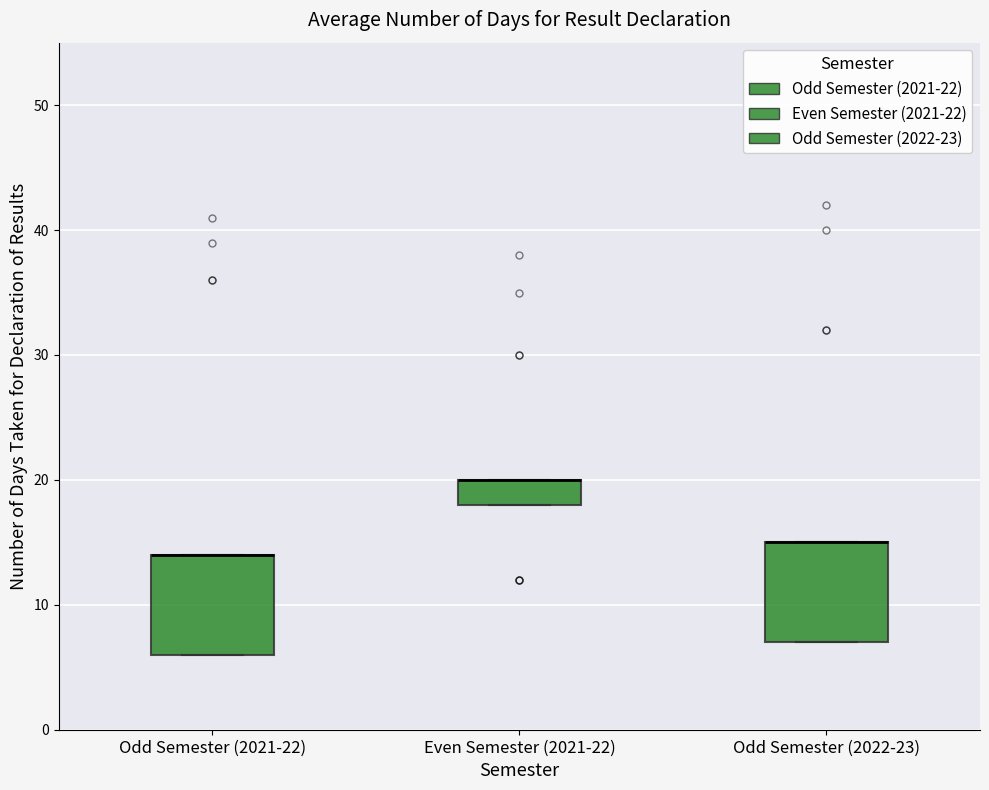

Reading left to right, read every box against the y-axis: the position of its median line, the range the box covers, and the ends of its whiskers. The values are not printed on the chart, so give them approximately, as read against the axis.

Odd Semester (2021-22): median 14 (drawn on the box's upper edge), box 6 to 14, whiskers 6 to 14
Even Semester (2021-22): median 20 (drawn on the box's upper edge), box 18 to 20, whiskers 18 to 20
Odd Semester (2022-23): median 15 (drawn on the box's upper edge), box 7 to 15, whiskers 7 to 15